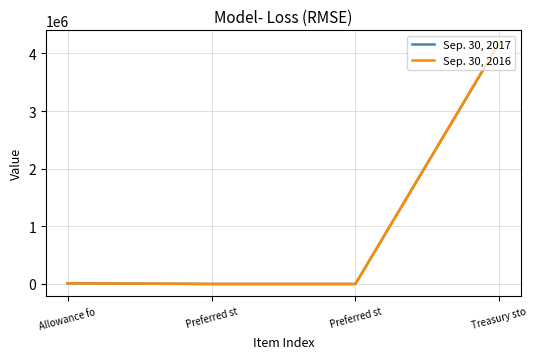

At which category does the chart reach its minimum across all series?

Preferred st